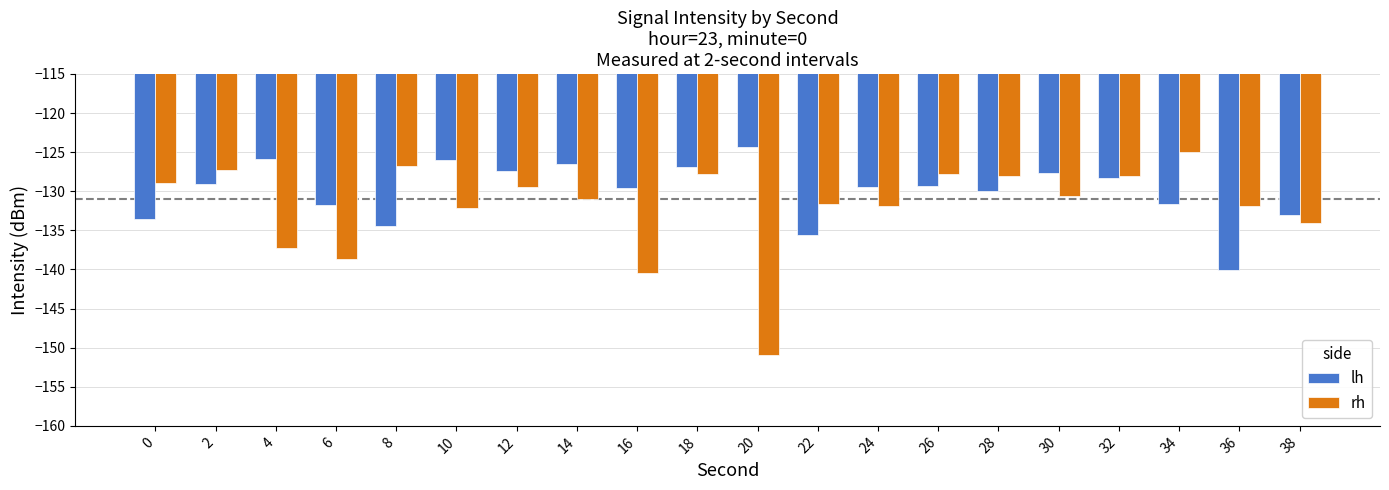

What is the sum of all rh values?

-2639.6